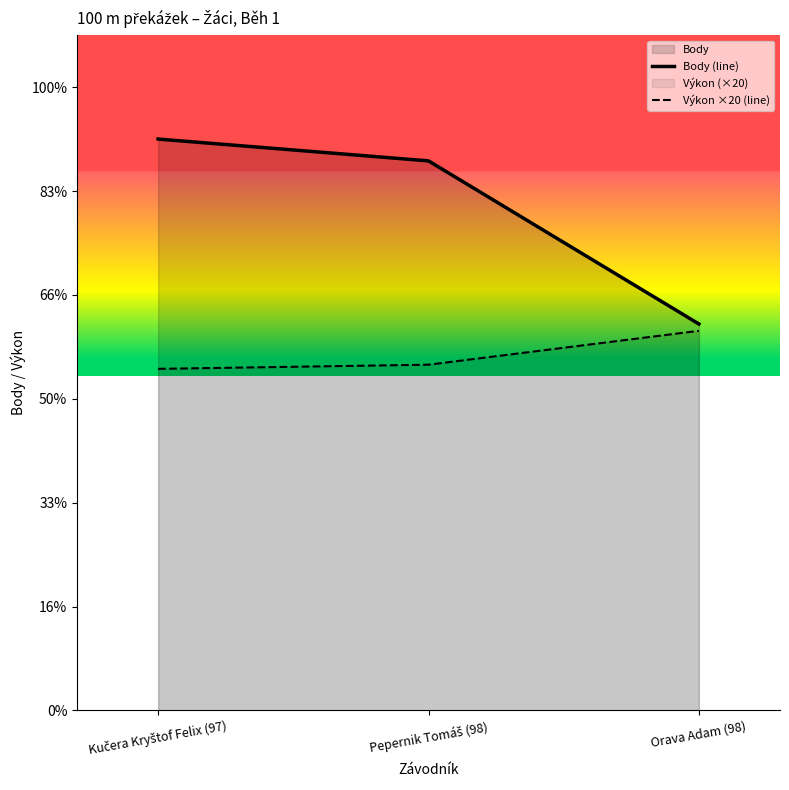

Is it true that Výkon ×20 (line) equals 146.3 at Pepernik Tomáš (98)?

False